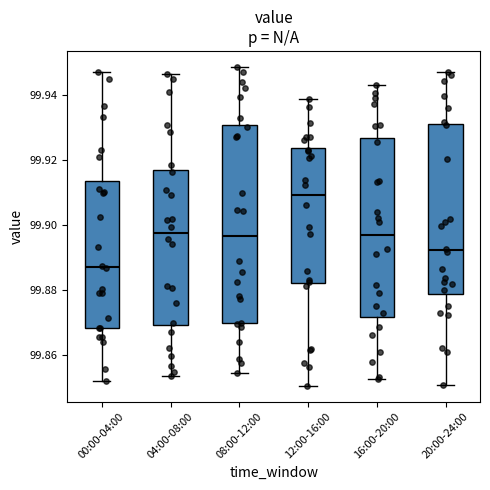

Reading left to right, read every box against the y-axis: the position of its median line, the range the box covers, and the ends of its whiskers. The values are not printed on the chart, so give them approximately, as read against the axis.

00:00-04:00: median 99.888, box 99.868 to 99.914, whiskers 99.852 to 99.946
04:00-08:00: median 99.898, box 99.870 to 99.916, whiskers 99.854 to 99.946
08:00-12:00: median 99.896, box 99.870 to 99.930, whiskers 99.854 to 99.948
12:00-16:00: median 99.910, box 99.882 to 99.924, whiskers 99.850 to 99.938
16:00-20:00: median 99.896, box 99.872 to 99.926, whiskers 99.852 to 99.942
20:00-24:00: median 99.892, box 99.878 to 99.932, whiskers 99.850 to 99.948